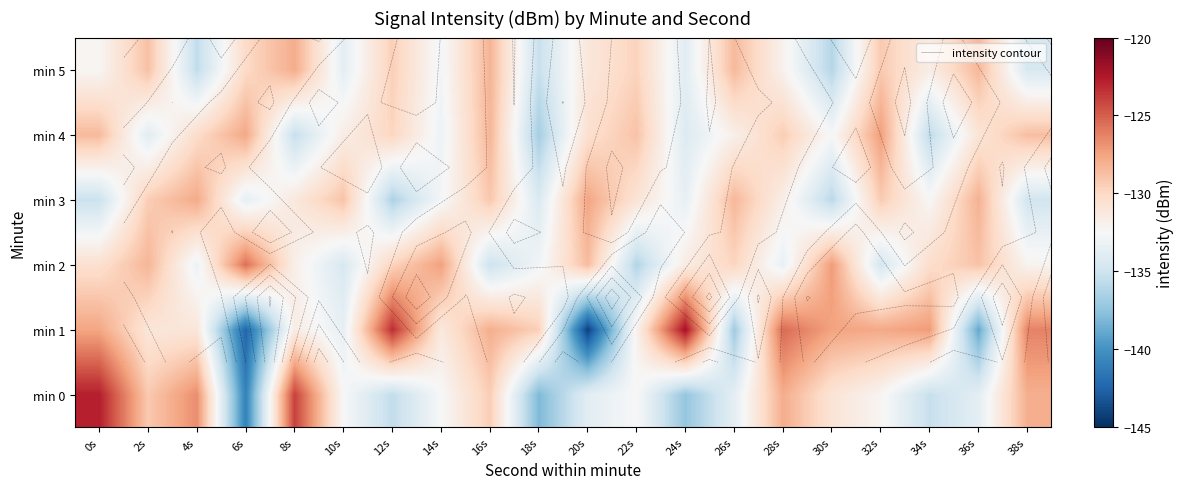

Is it true that min 1 equals -30.8 at 0s?

False